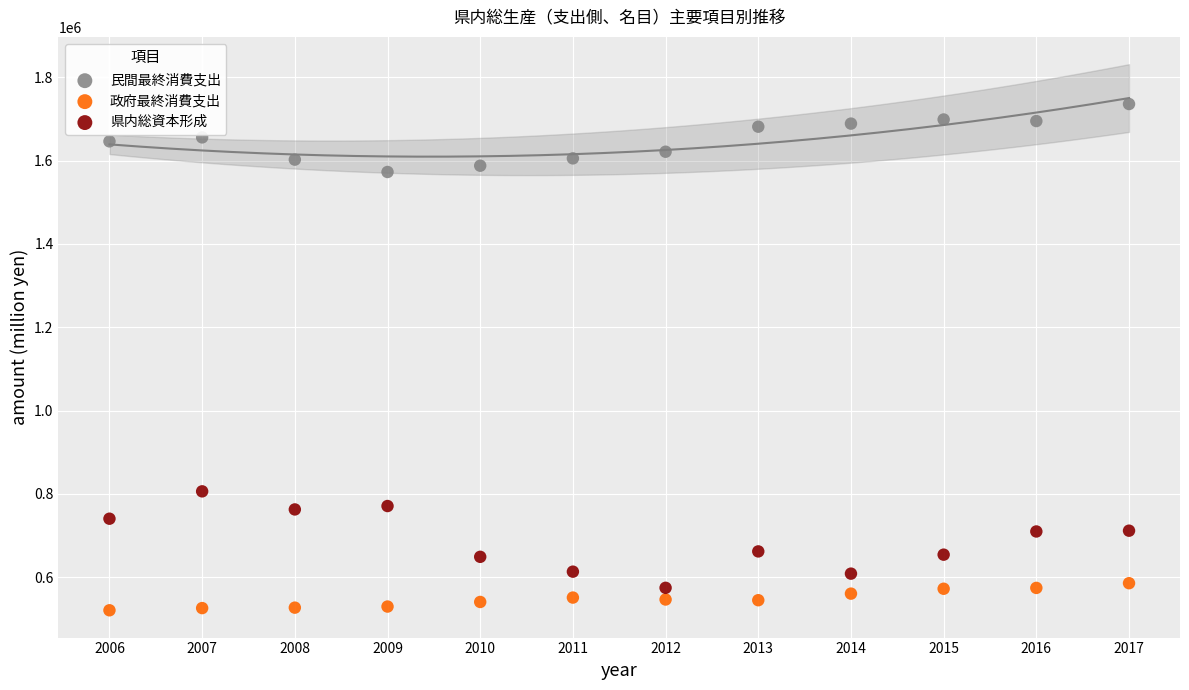

Across all series, what Y value is closest to 1128073?

805988.7